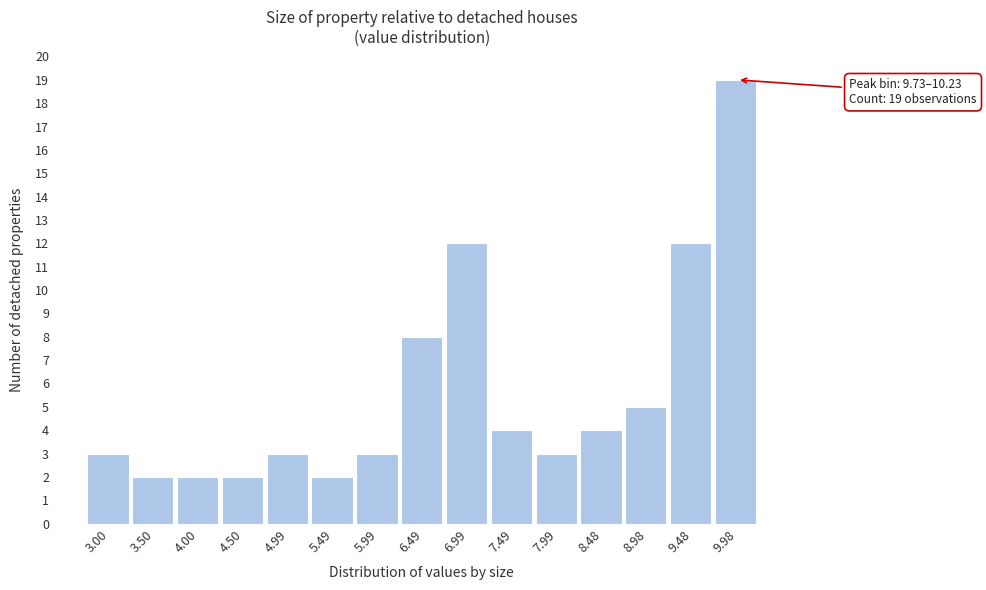

Which range on the x-axis has the tallest bar?

9.75 to 10.25